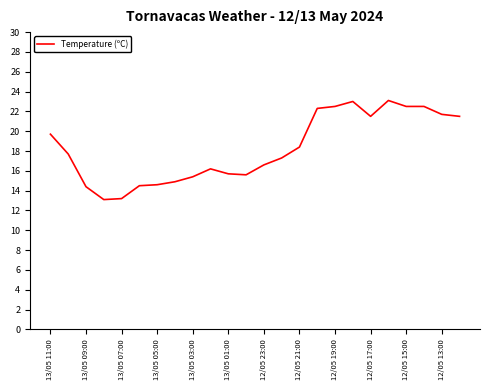

What is the difference between the maximum and minimum values?

10.0